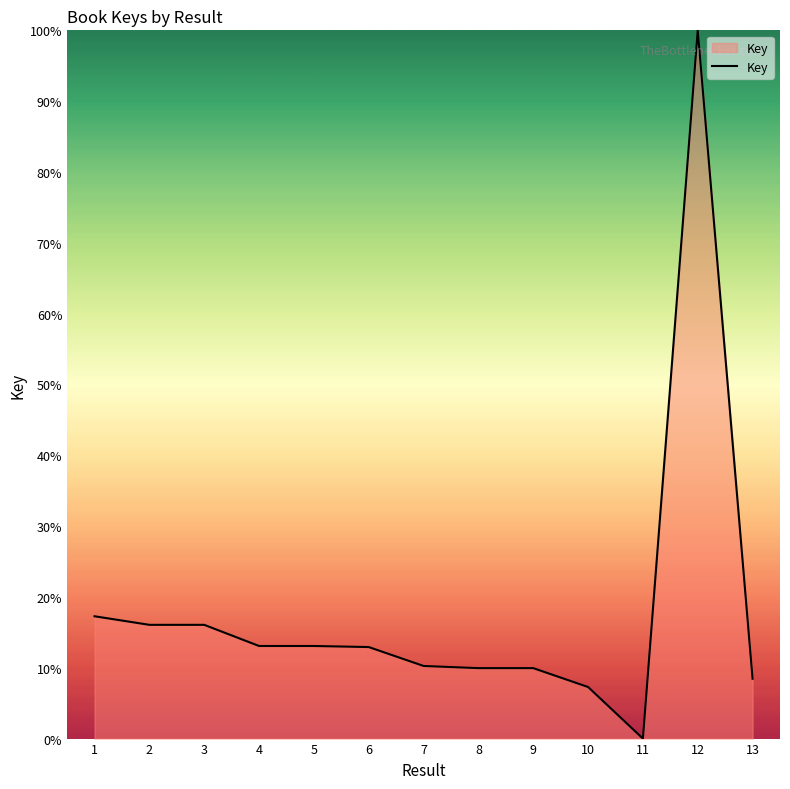

At which label is the value closest to 50?

1